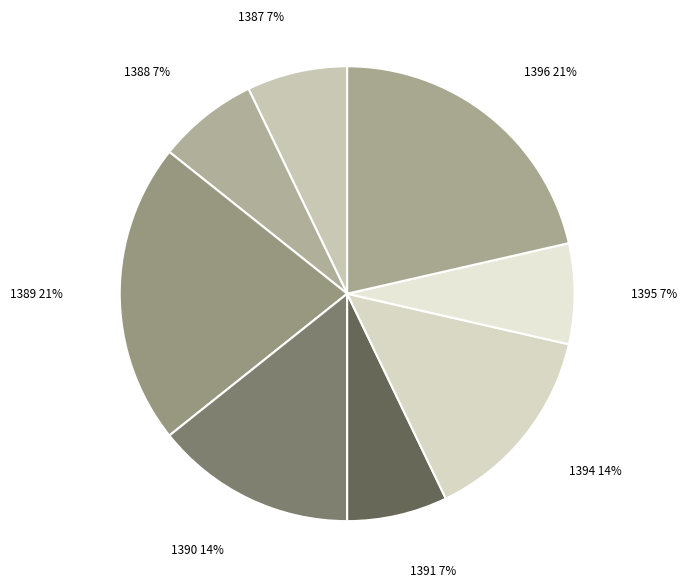

To the nearest percent, what percentage of the pie is 1394?

14%